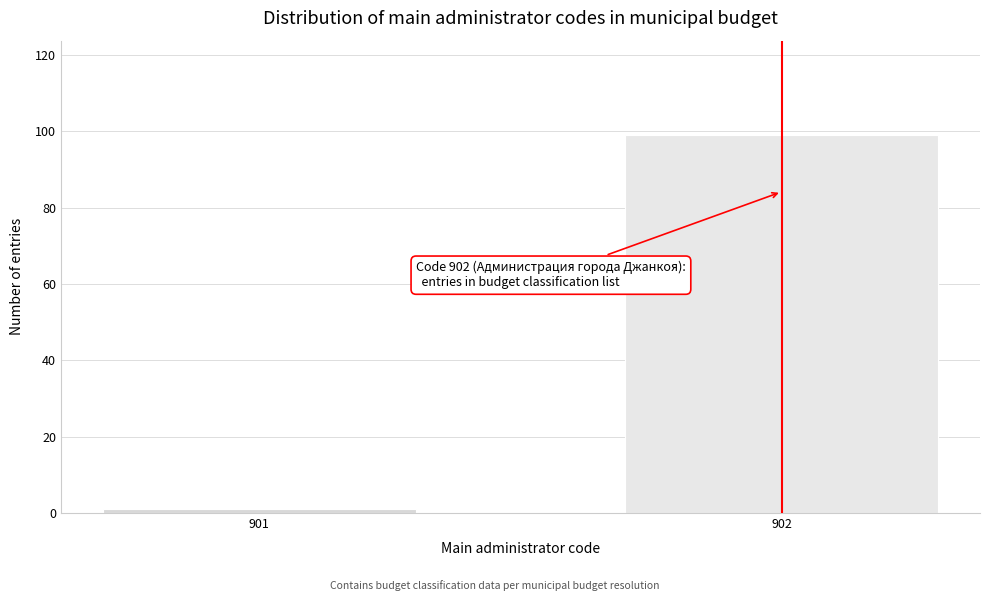

Reading left to right, list all the values displayed in this chart.

901=1	902=99